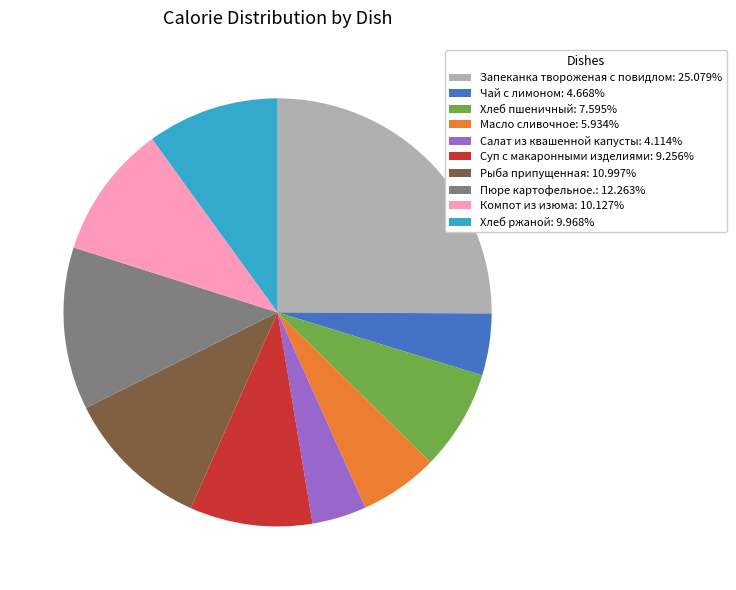

Does Суп с макаронными изделиями: 9.256% account for over 50% of the chart?

No